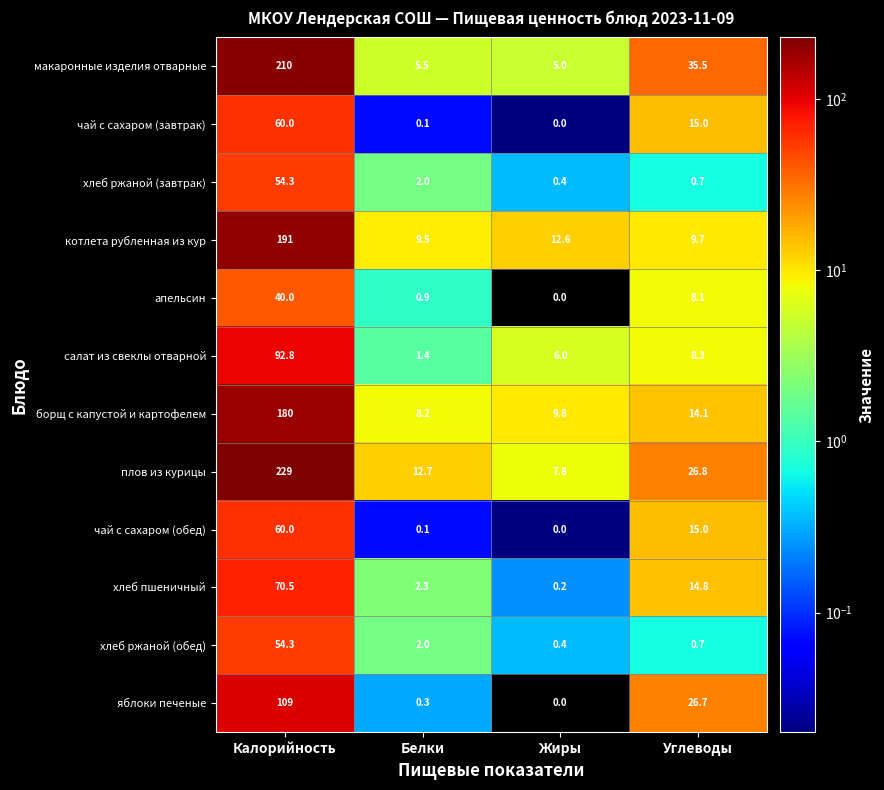

Which series has the largest total across all categories?

плов из курицы